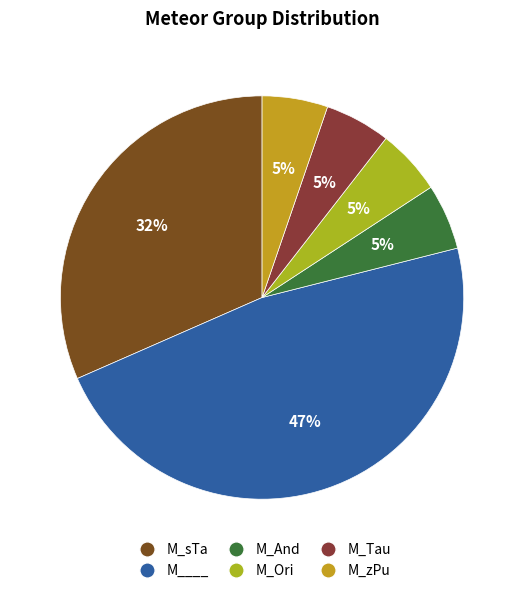

Is M_zPu the majority of the pie?

No